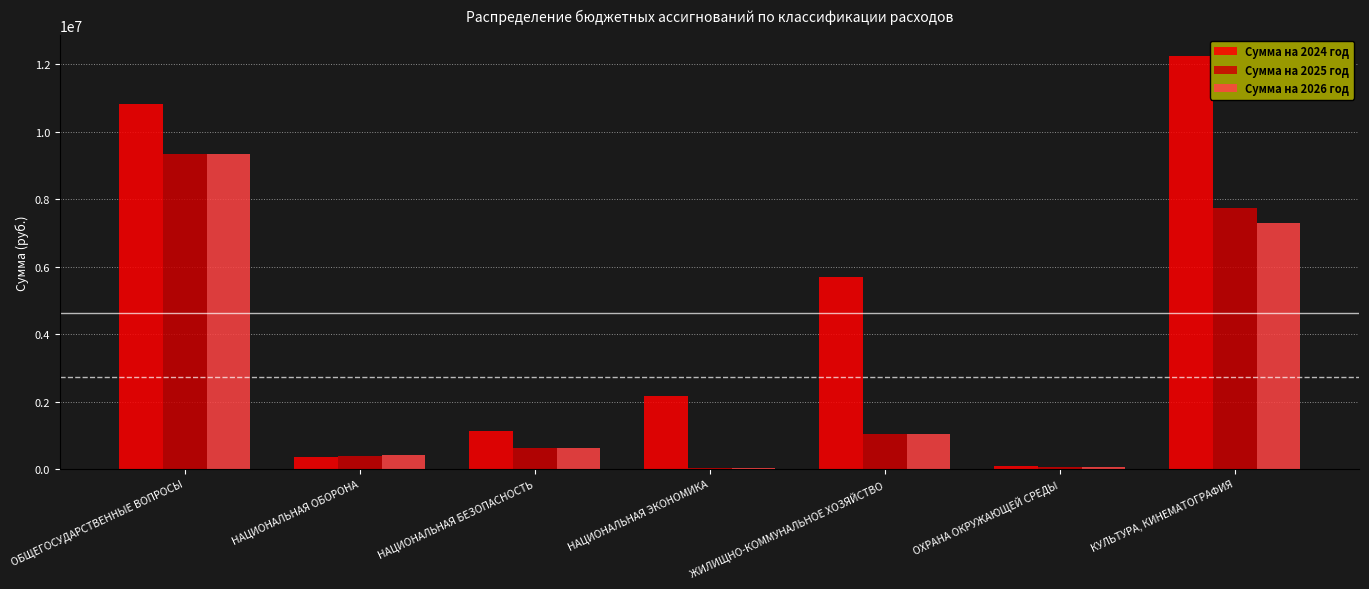

At which category does the chart reach its peak across all series?

КУЛЬТУРА, КИНЕМАТОГРАФИЯ